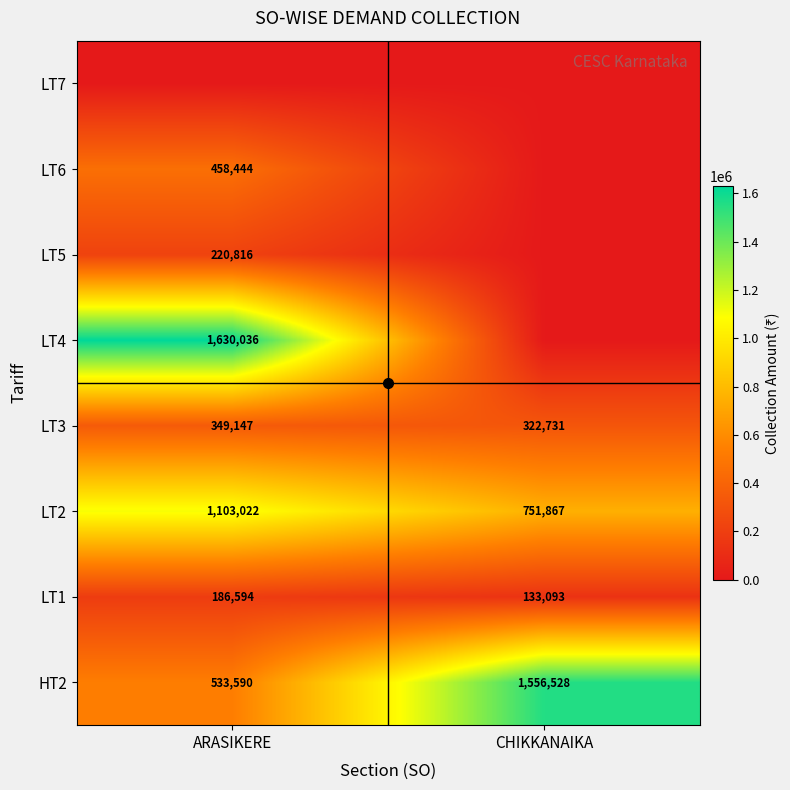

Count the HT2 values in the range 533590 to 1556528.

2